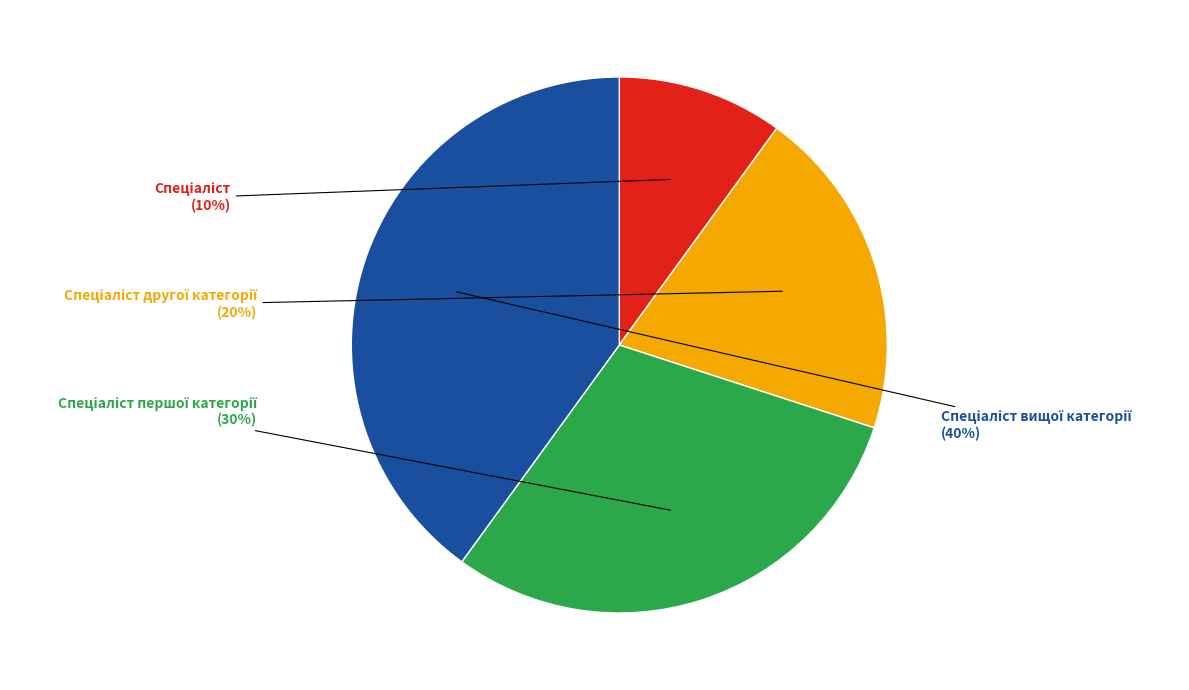

To the nearest percent, what is the average slice percentage?

25%